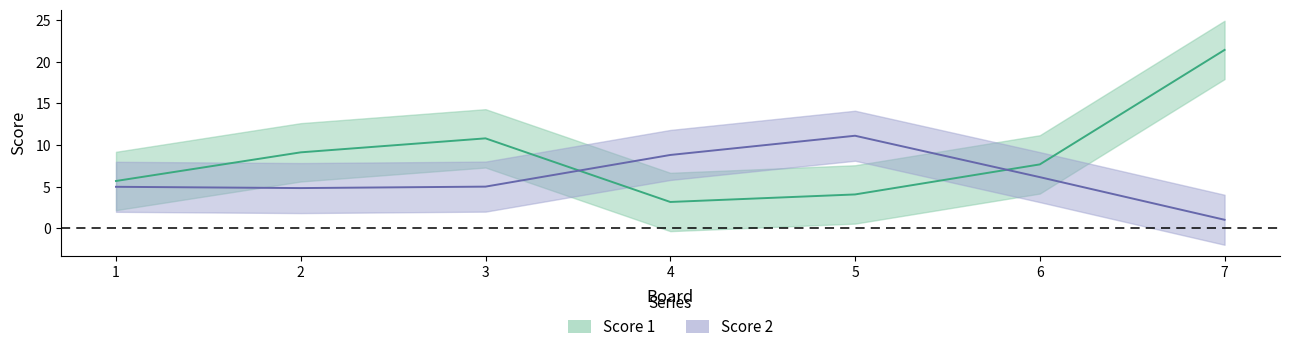

What is the difference between the second highest and minimum values?

7.8